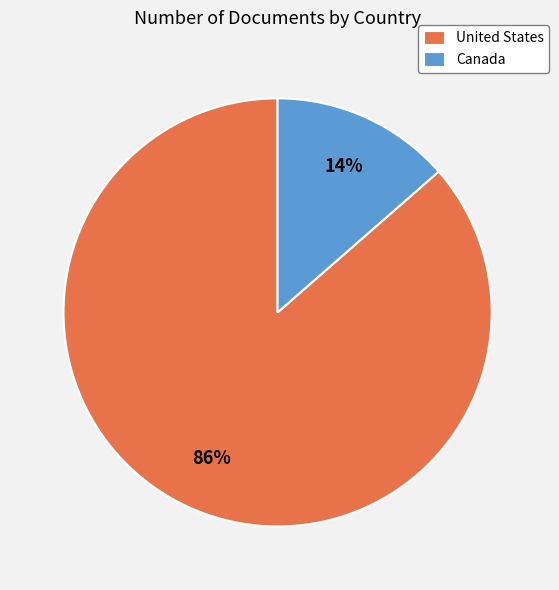

Rank the categories by value from highest to lowest.

United States, Canada